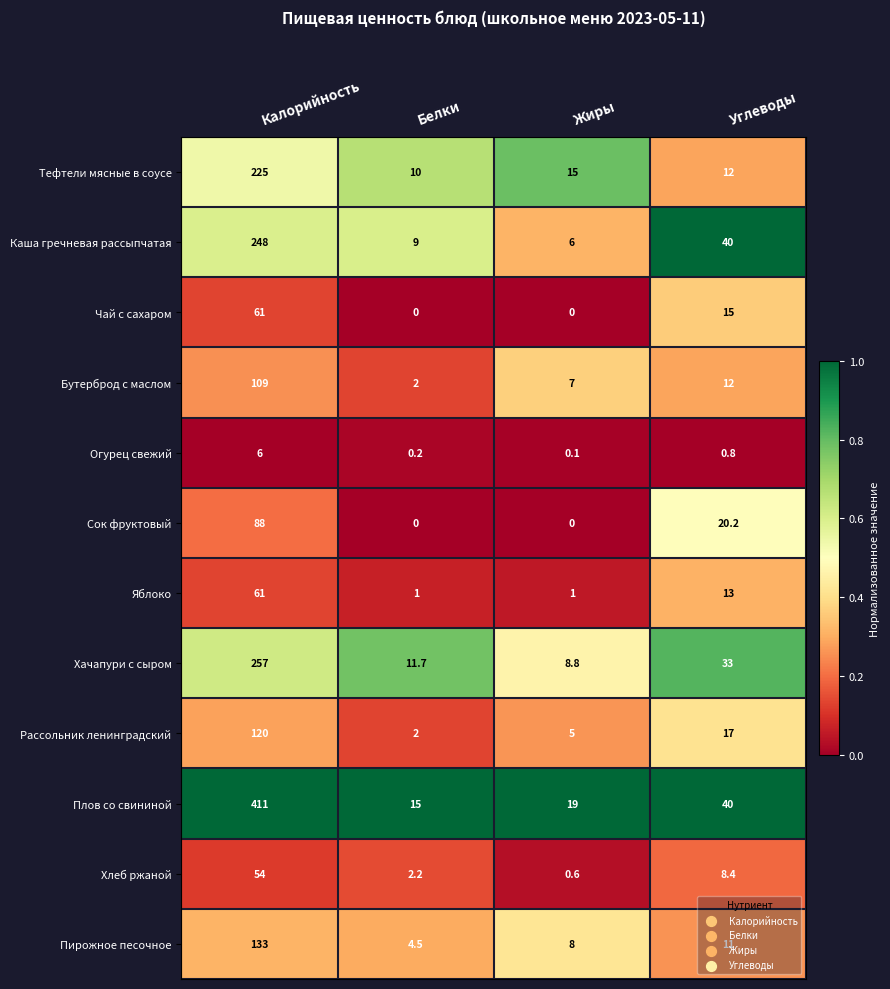

What is the total value across all series at Углеводы?

222.4